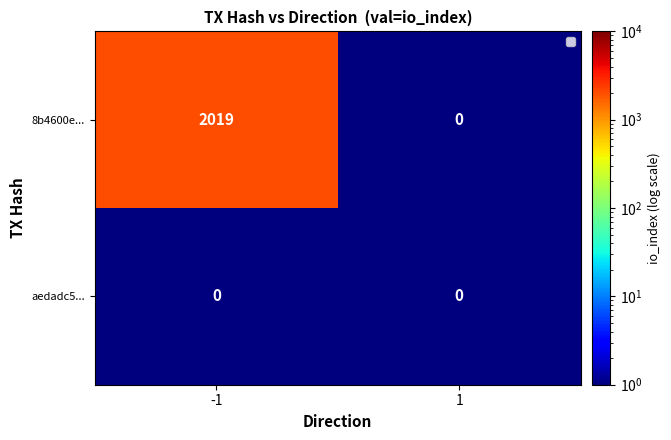

Which series has the largest total across all categories?

8b4600e...